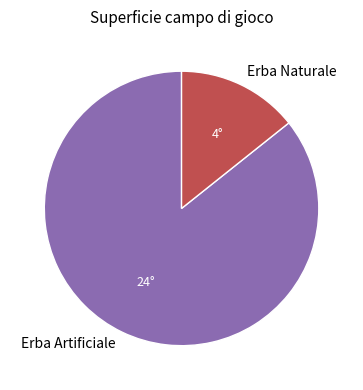

Is there any slice that represents more than half of the pie?

Yes